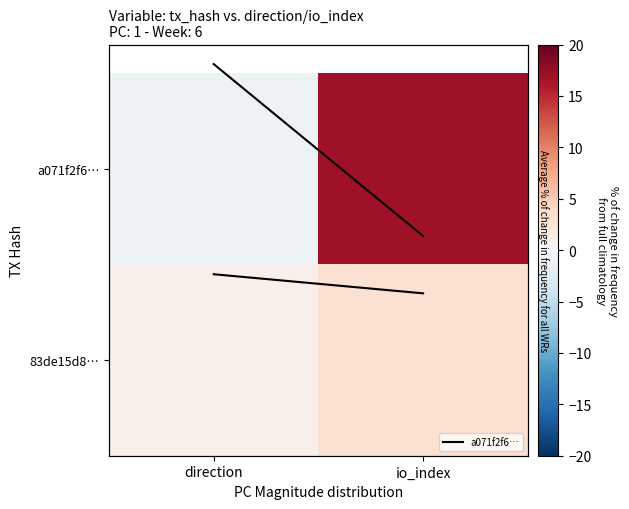

The a071f2f6… series shows -0.4 at direction. True or false?

False